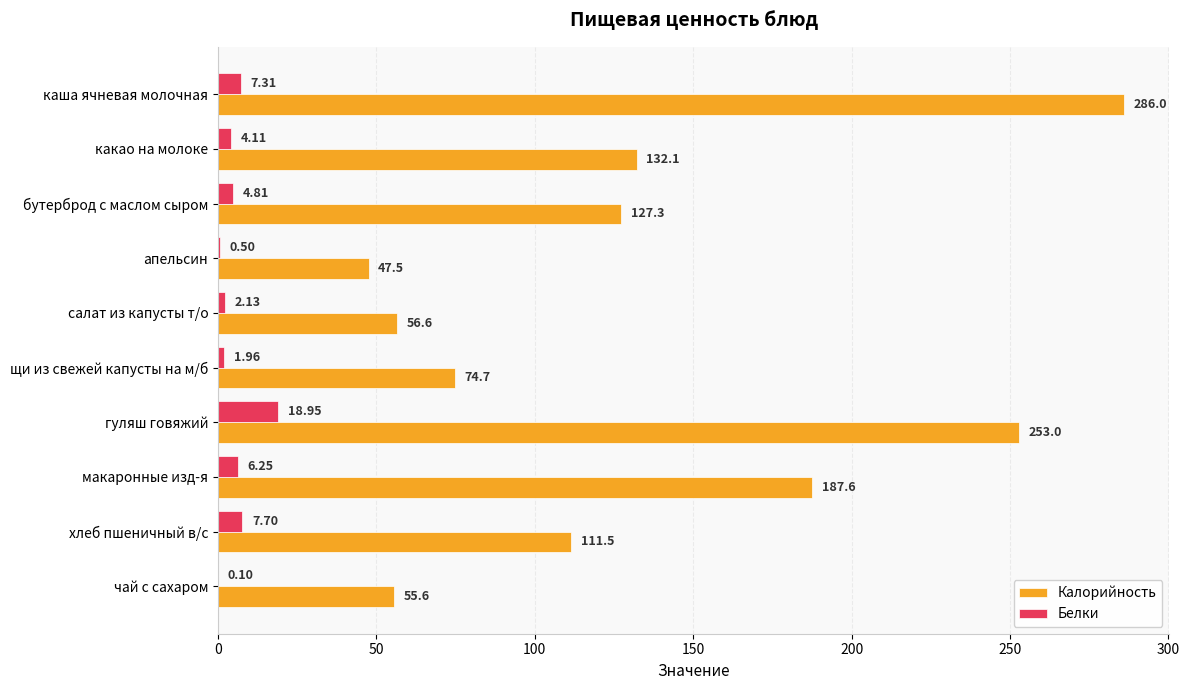

At which label does Белки reach its peak?

гуляш говяжий